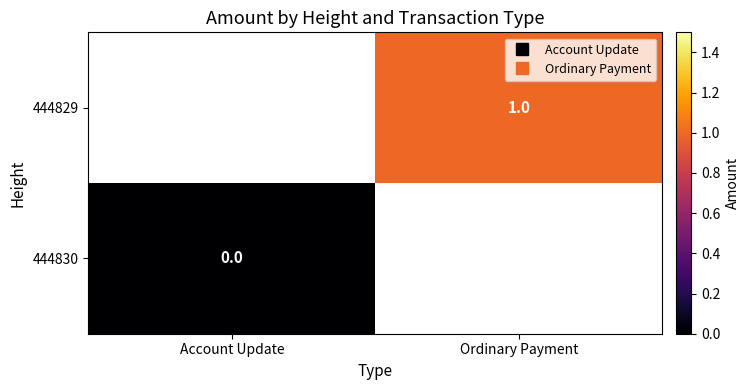

True or false: 444829 has a value of 1.0 at Ordinary Payment.

True